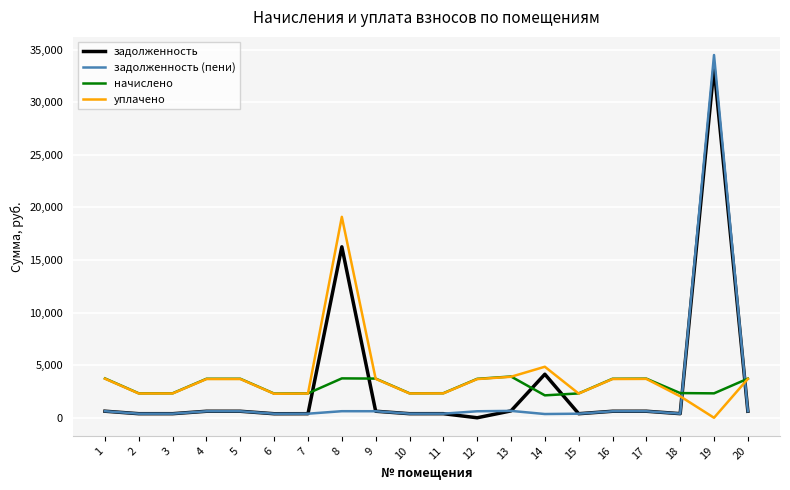

How many times do задолженность and начислено cross each other?

6